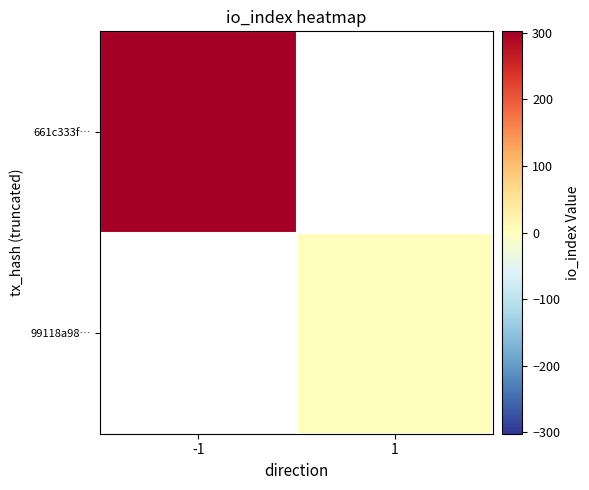

How many values in 99118a98… are above zero?

1